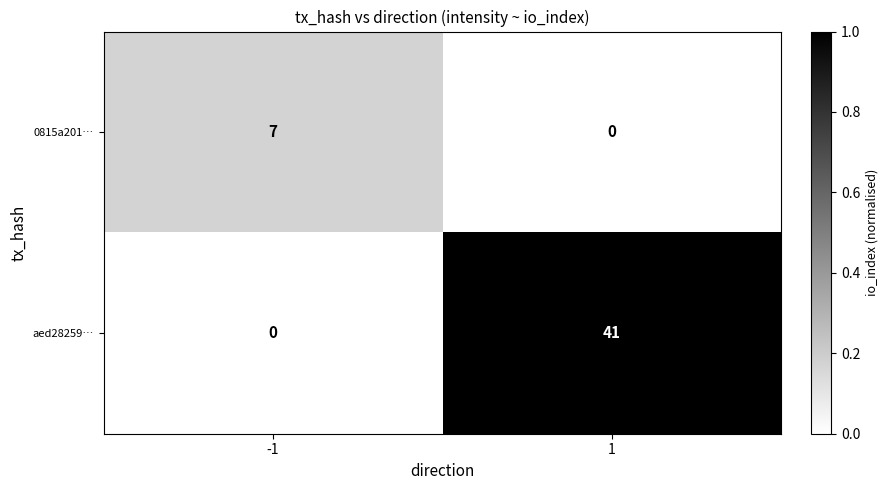

List the series in order of their overall mean, highest first.

aed28259…, 0815a201…